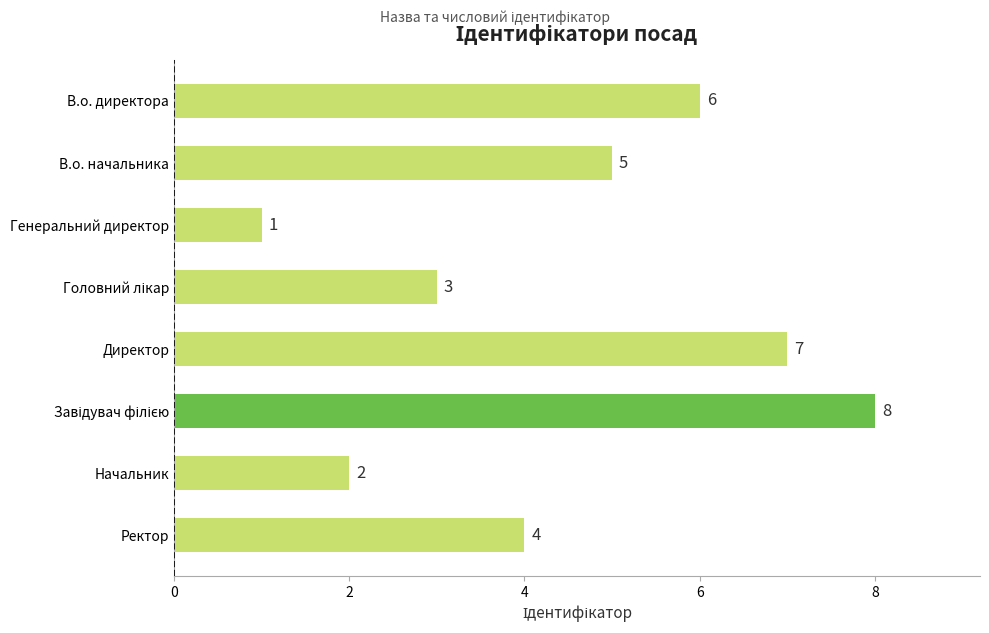

Reading bottom to top, transcribe all the data shown in this chart.

4	2	8	7	3	1	5	6